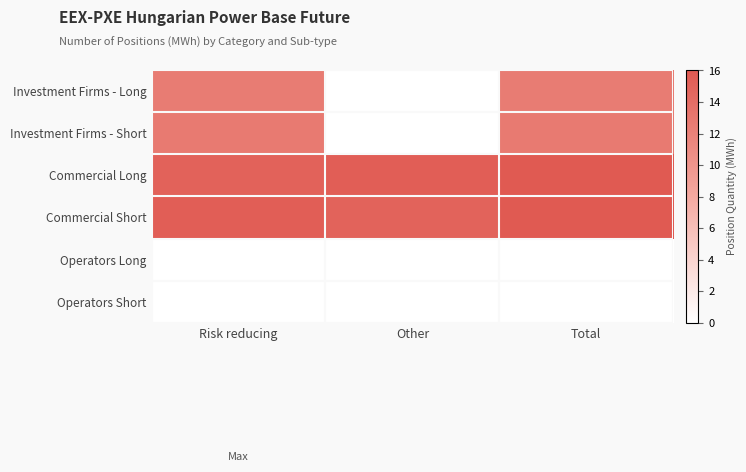

Which series has the widest spread of values?

Investment Firms - Short